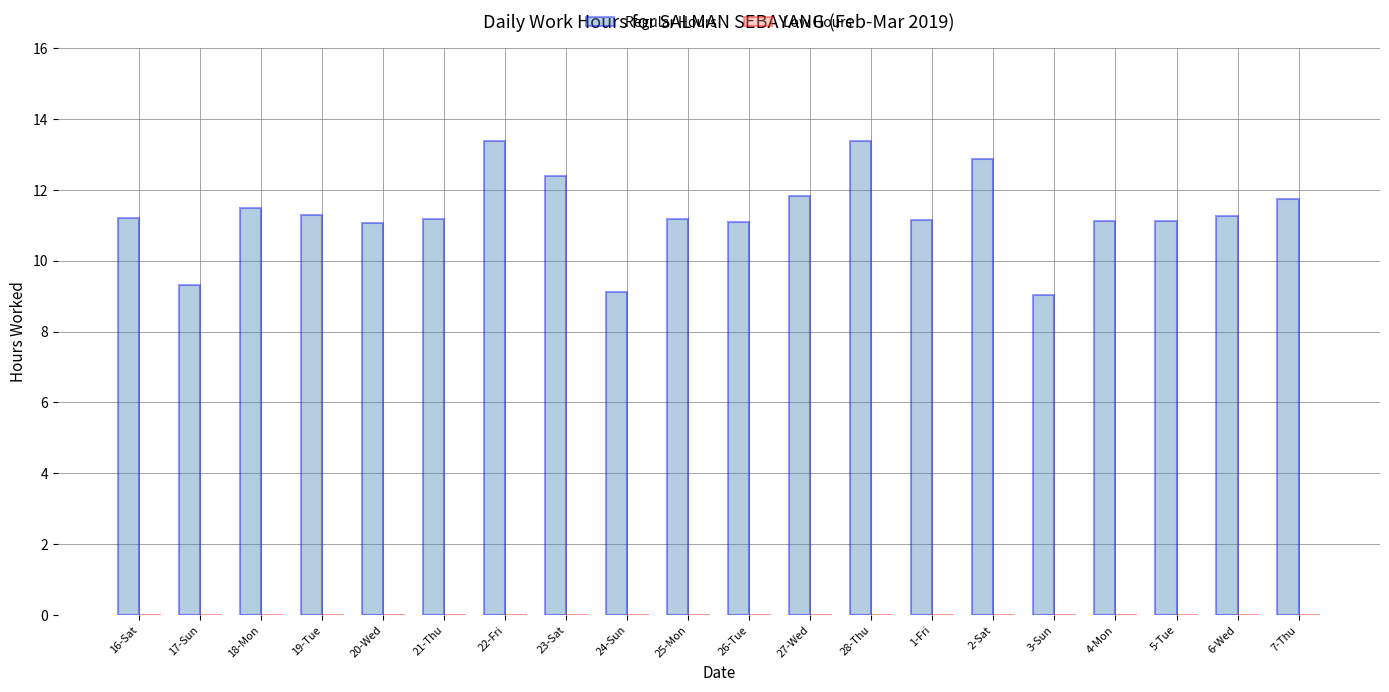

How many bars are there in total?

20